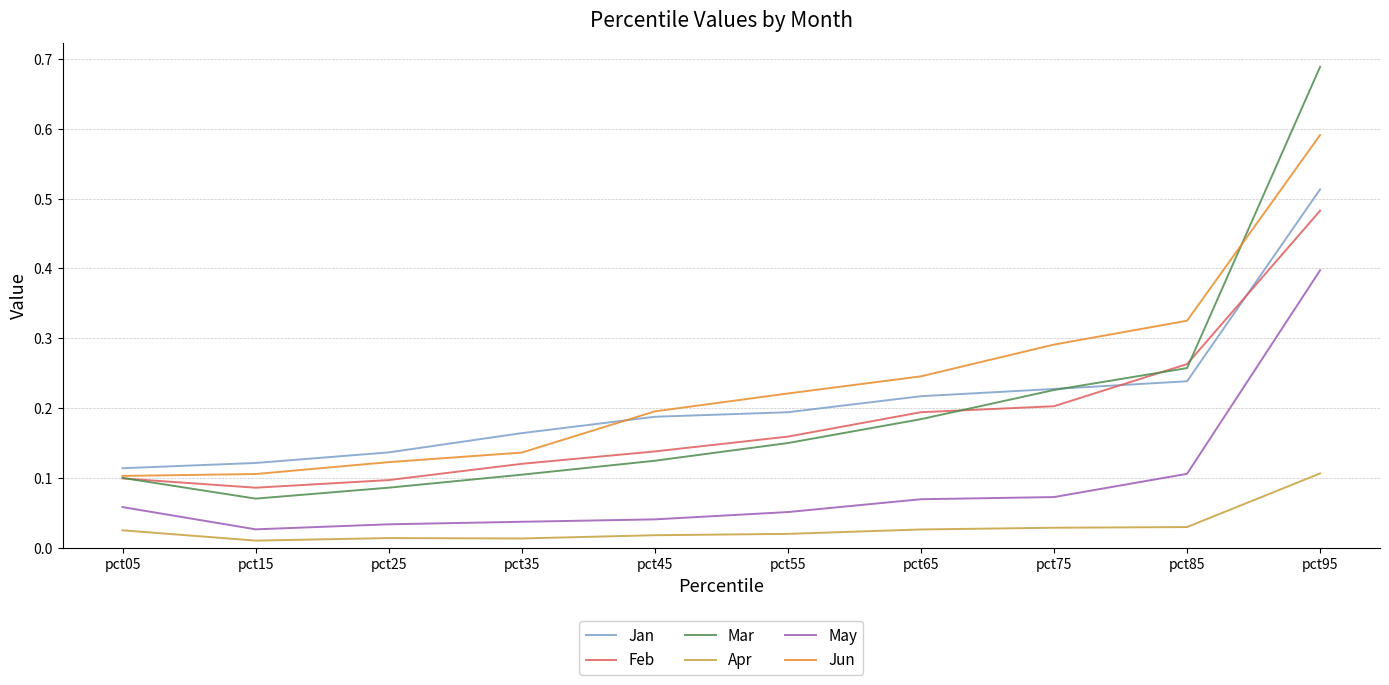

True or false: Jan has a value of 0.1 at pct75.

False